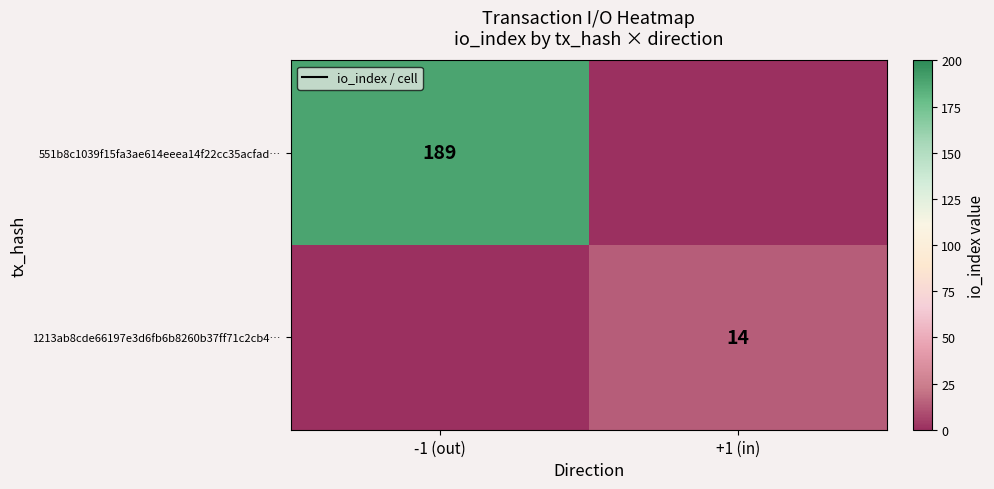

How many distinct data groups are displayed?

2